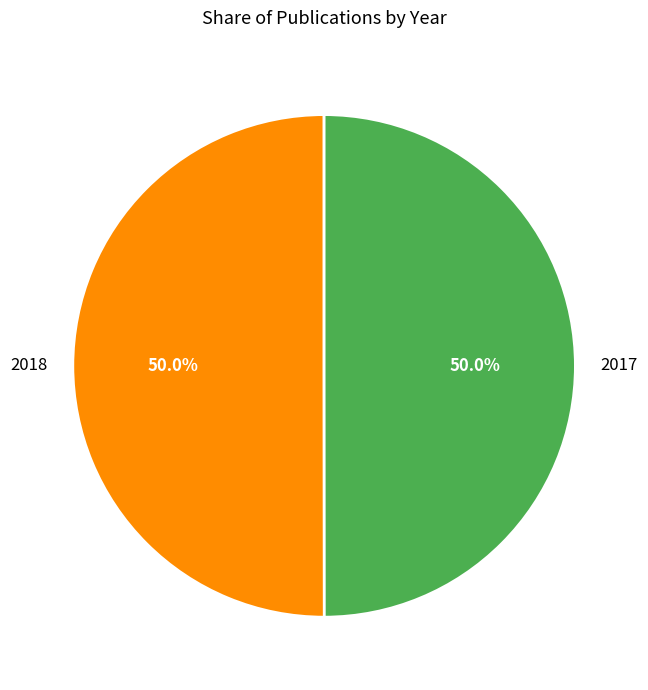

The 2018 slice represents 42% of the pie. True or false?

False